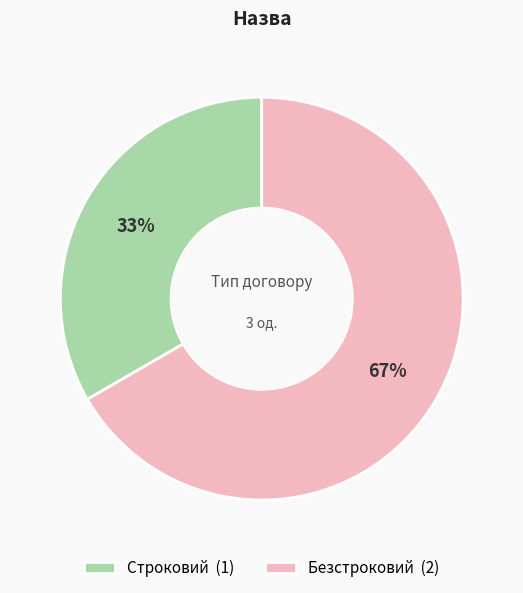

Count the number of slices in the pie.

2